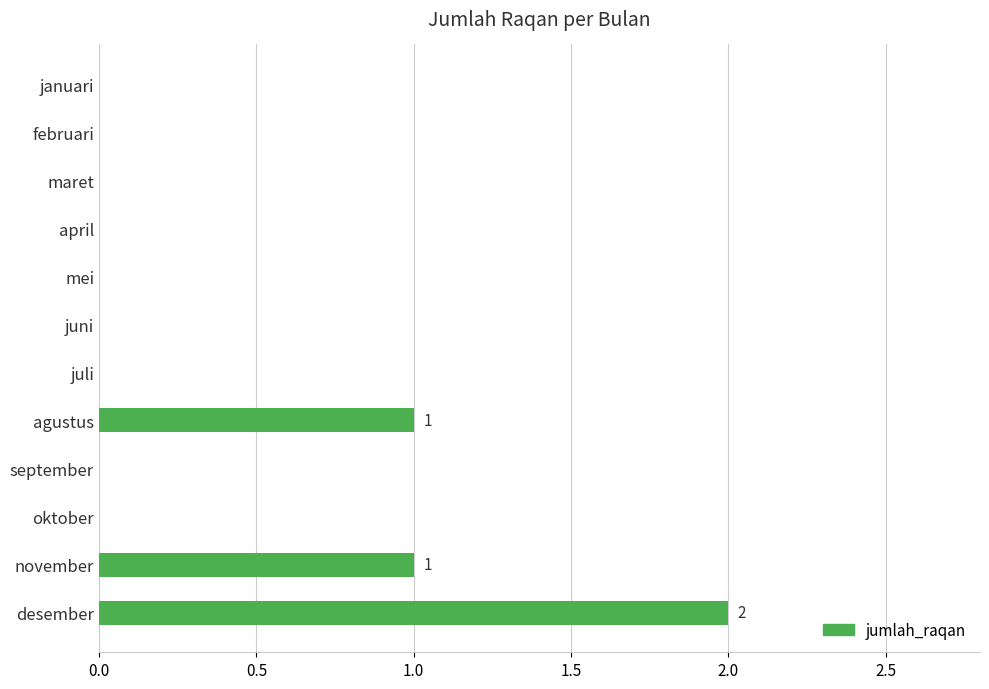

True or false: the data shows 1 at juni.

False